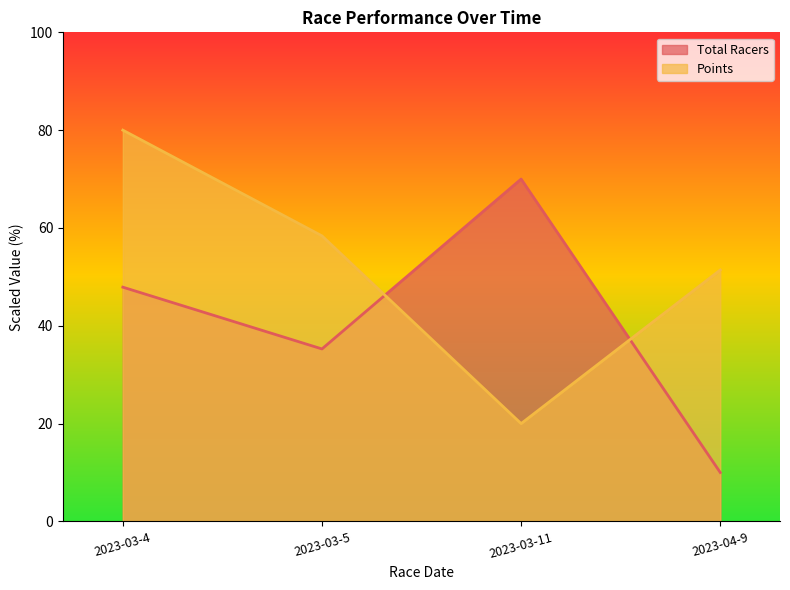

How many times do Points and Total Racers cross each other?

2